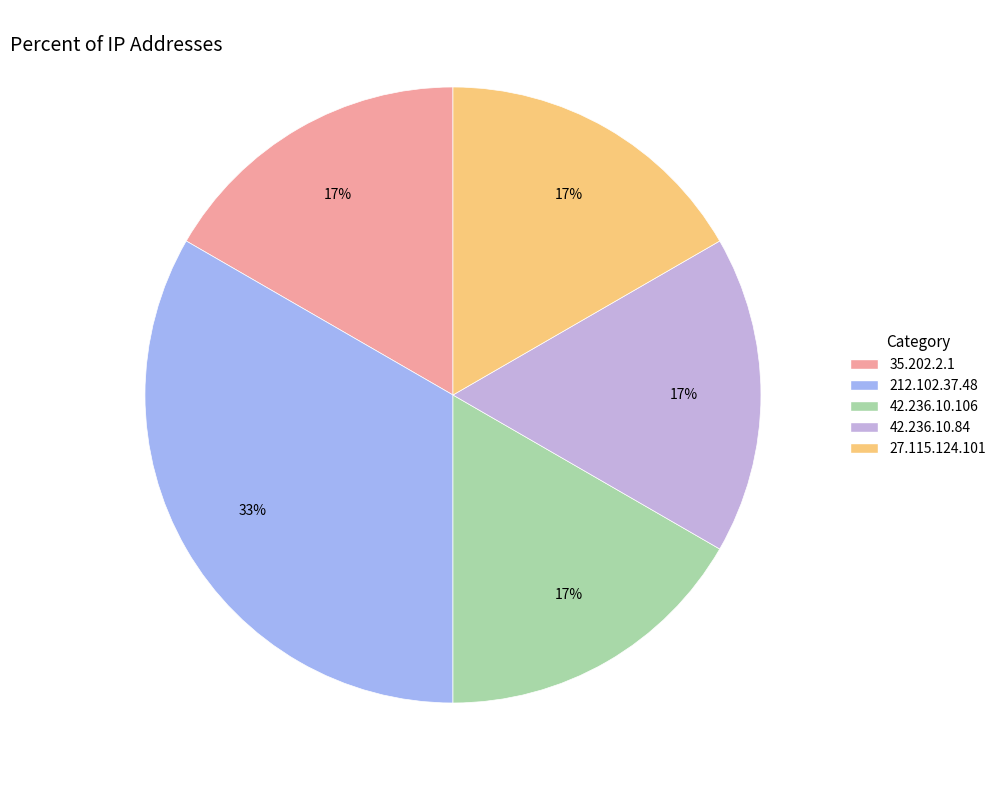

Count the number of slices in the pie.

5